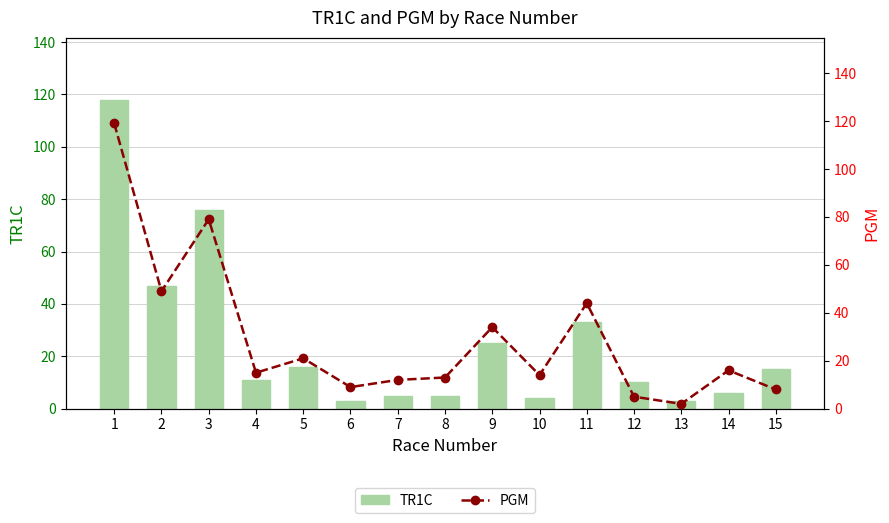

What is the sum of all PGM values?

440